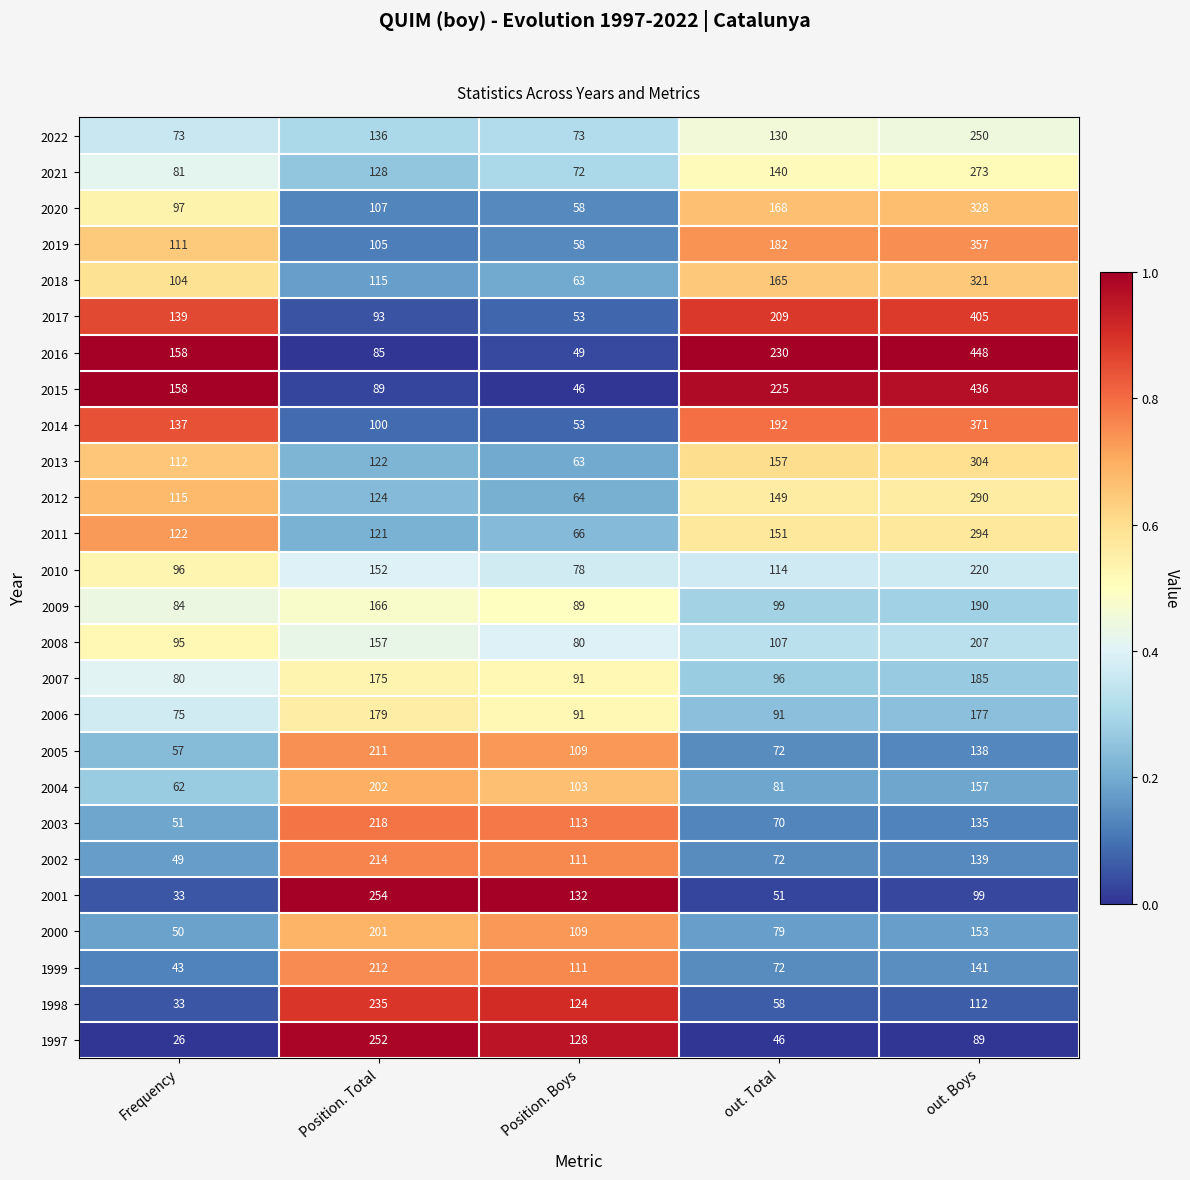

The 2022 series shows 73 at Frequency. True or false?

True